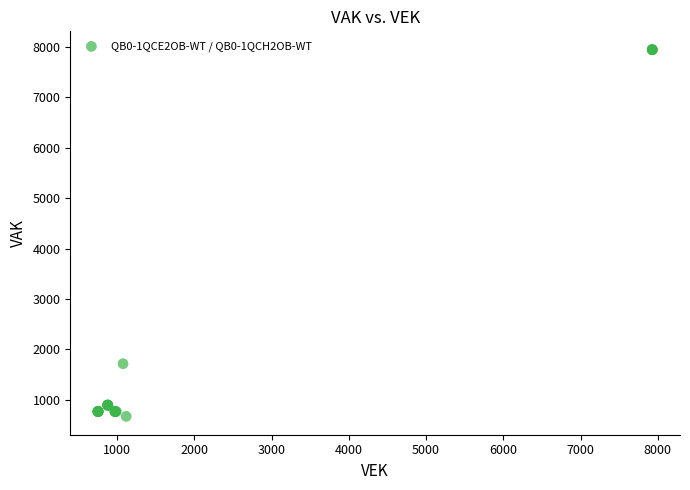

What Y value in the scatter plot is closest to 4308?

1717